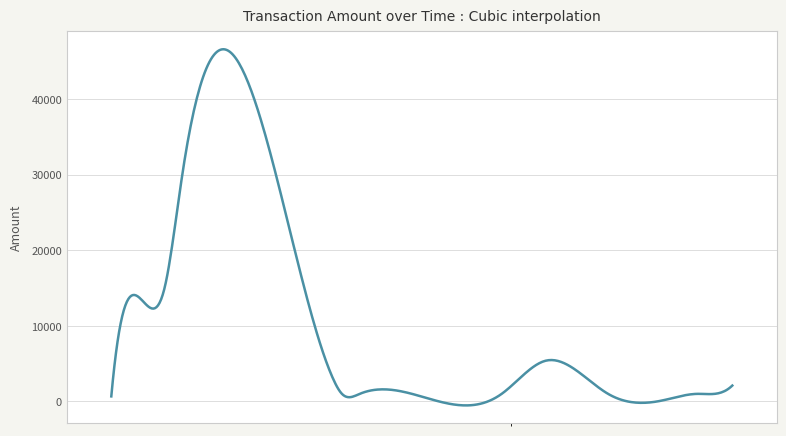

What is the greatest value displayed?

46613.8